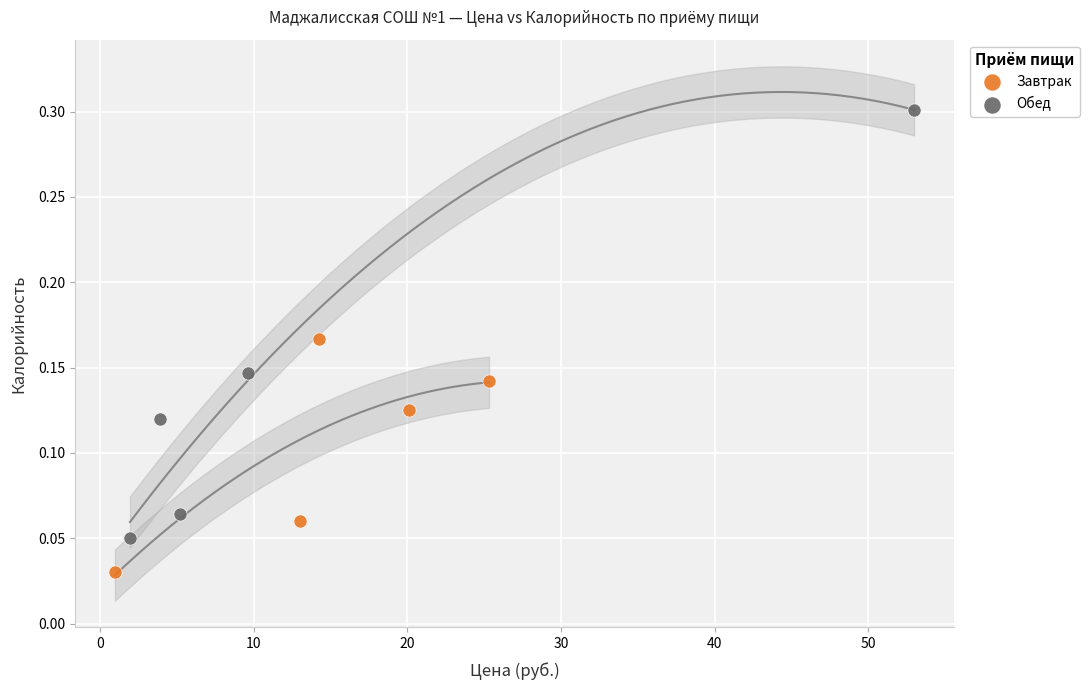

Which series contains the lowest Y value?

Завтрак